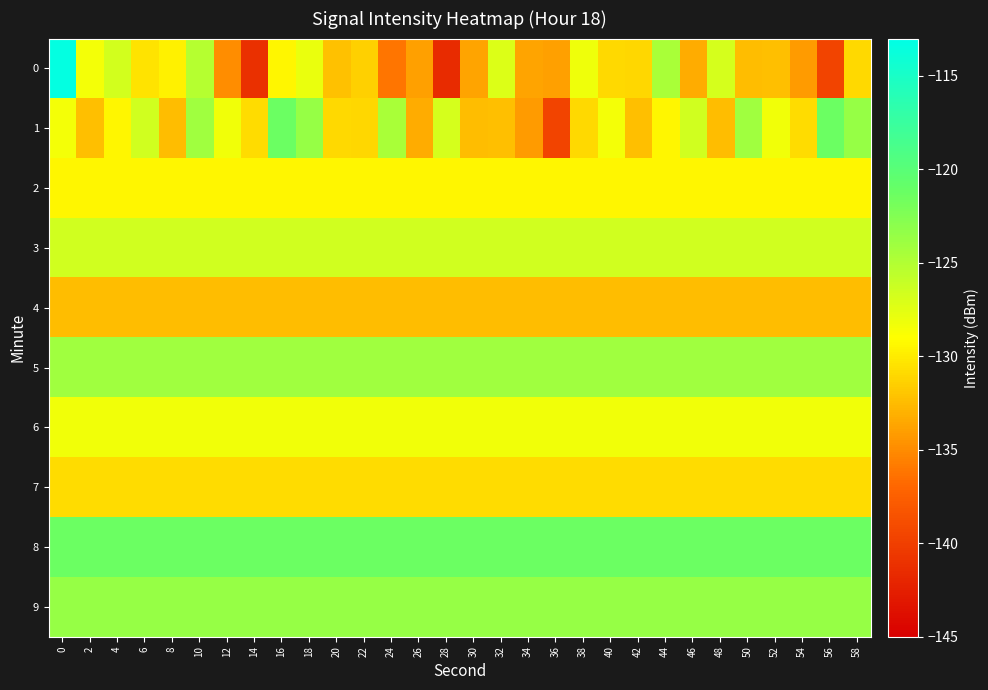

Rank the series by their maximum value, from lowest to highest.

4, 7, 2, 6, 3, 5, 9, 1, 8, 0